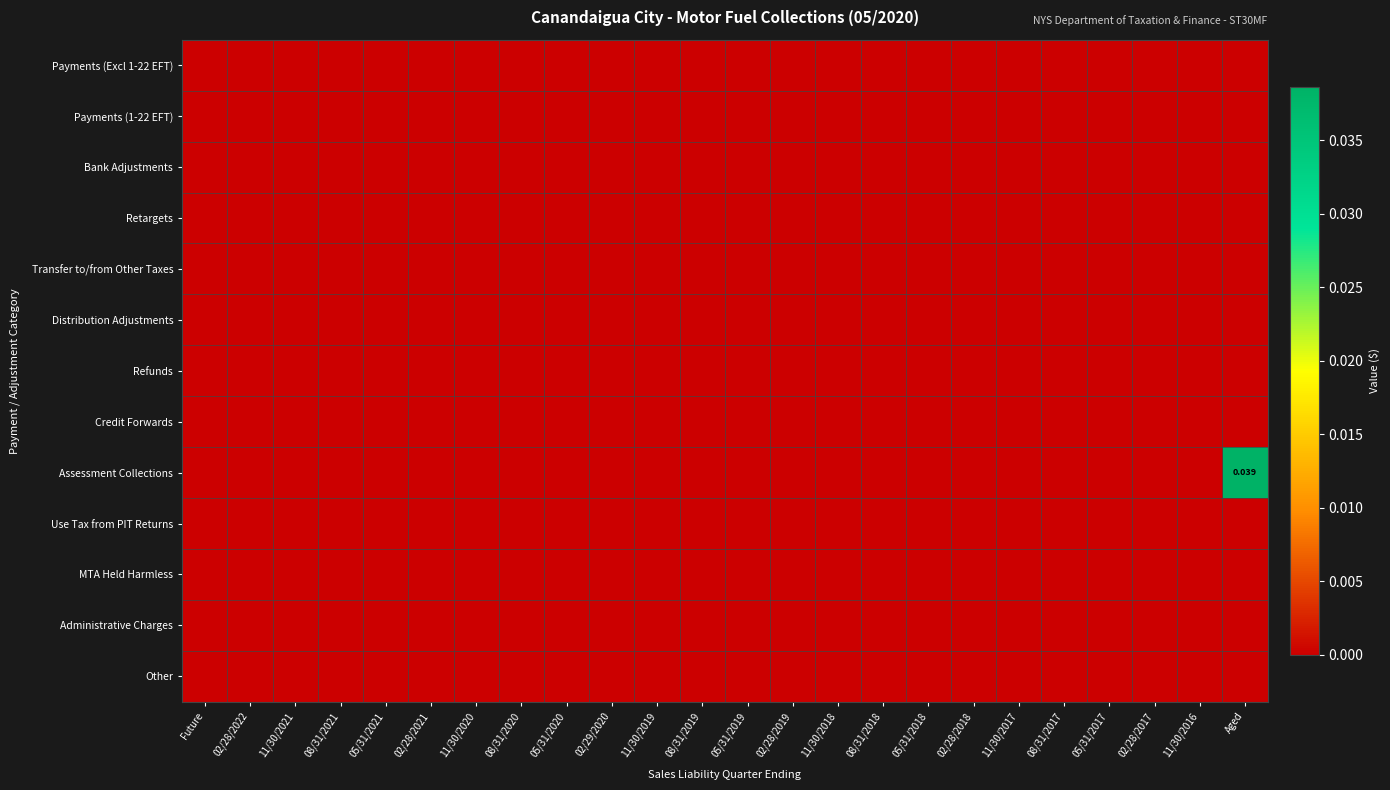

Between 11/30/2018 and 08/31/2021, which is larger?

11/30/2018